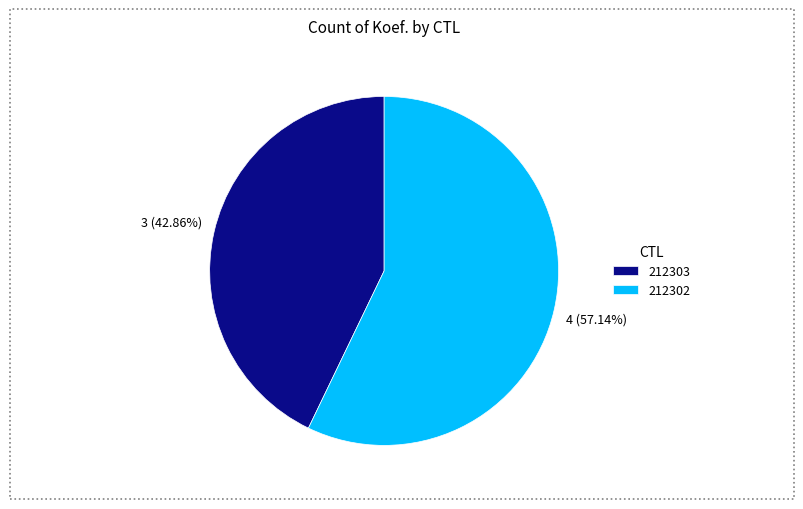

To the nearest percent, what is the difference between the largest and smallest slice percentages?

14%